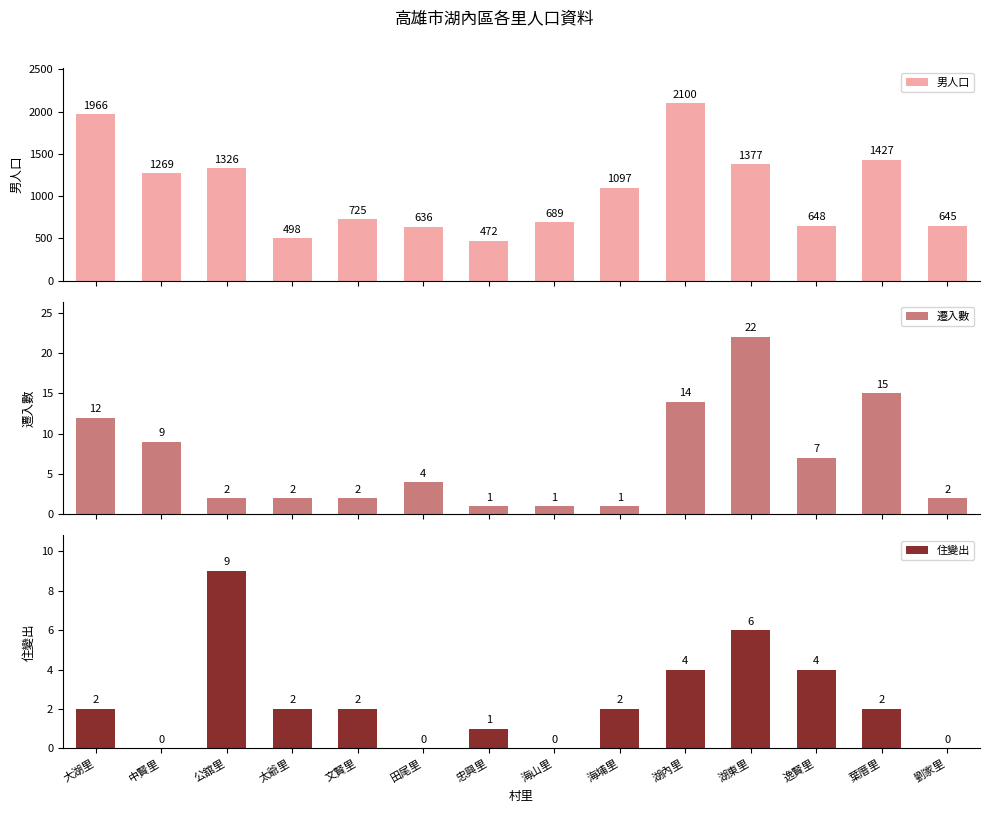

Between 文賢里 and 湖內里, which series saw the biggest shift?

男人口